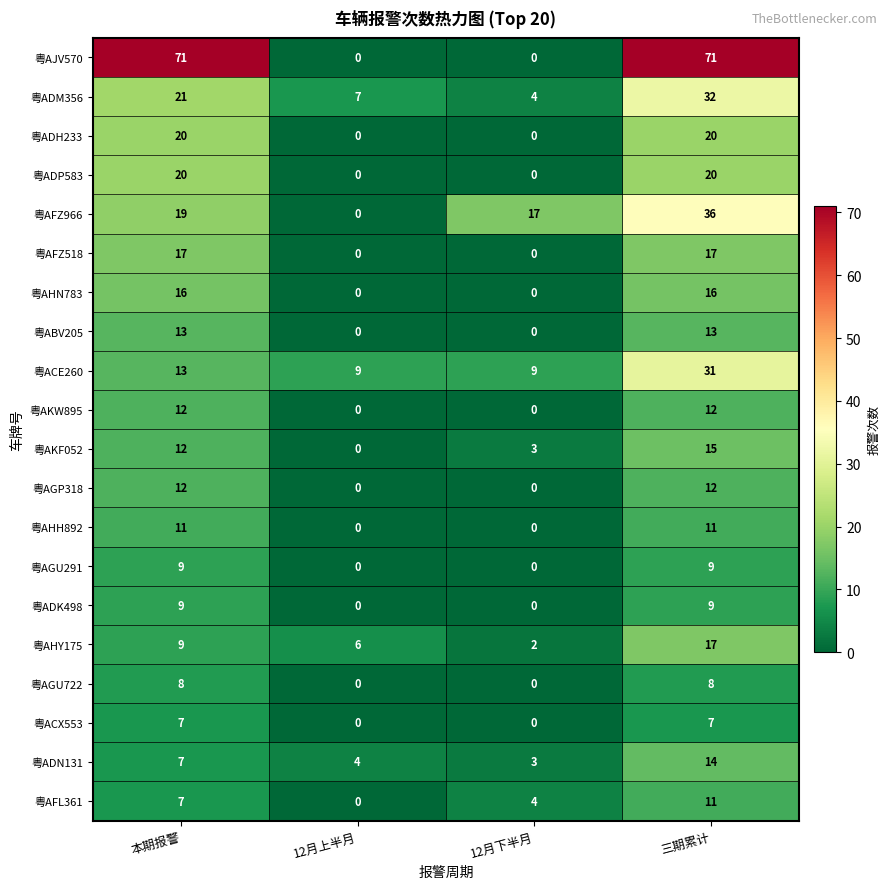

List the labels in order of 粤AFL361 value, largest first.

三期累计, 本期报警, 12月下半月, 12月上半月